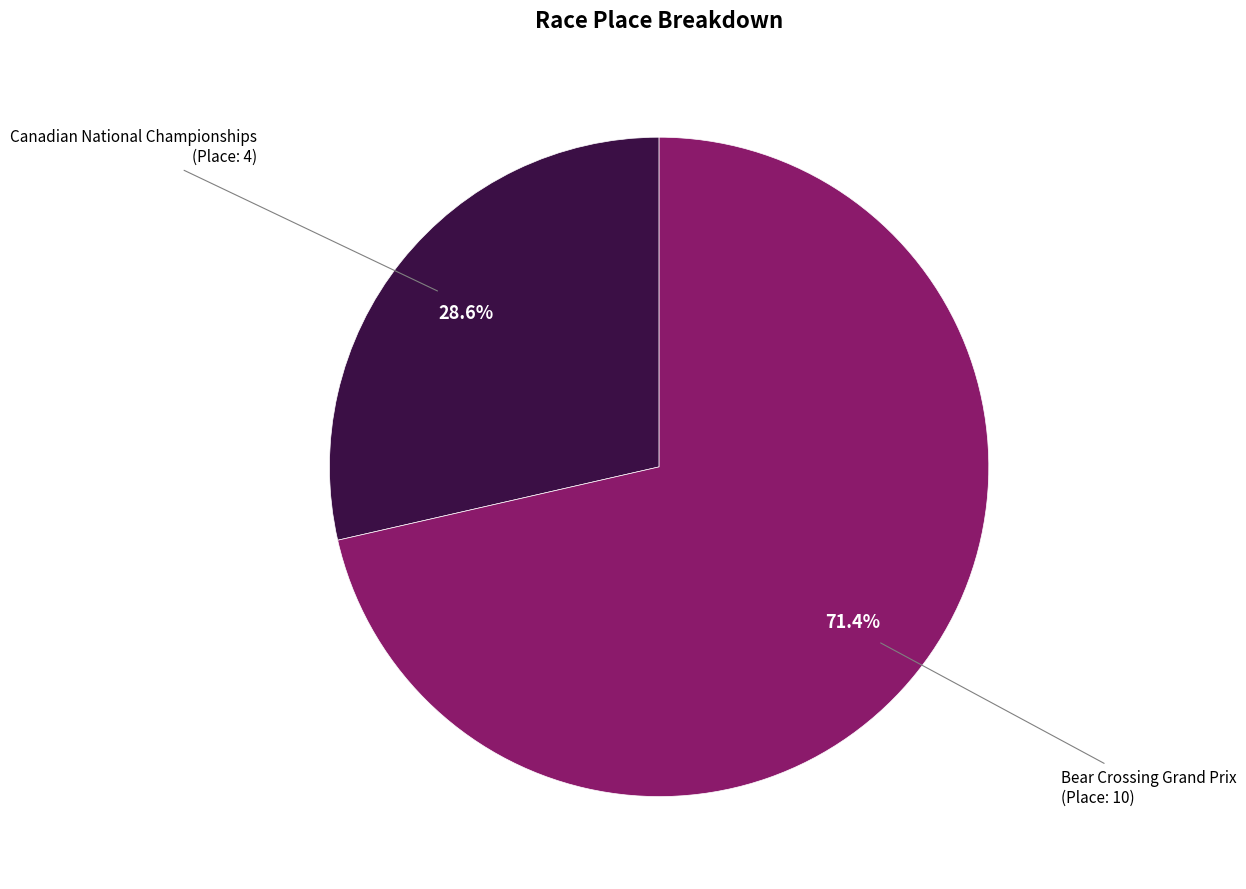

Is there a majority slice in this chart?

Yes